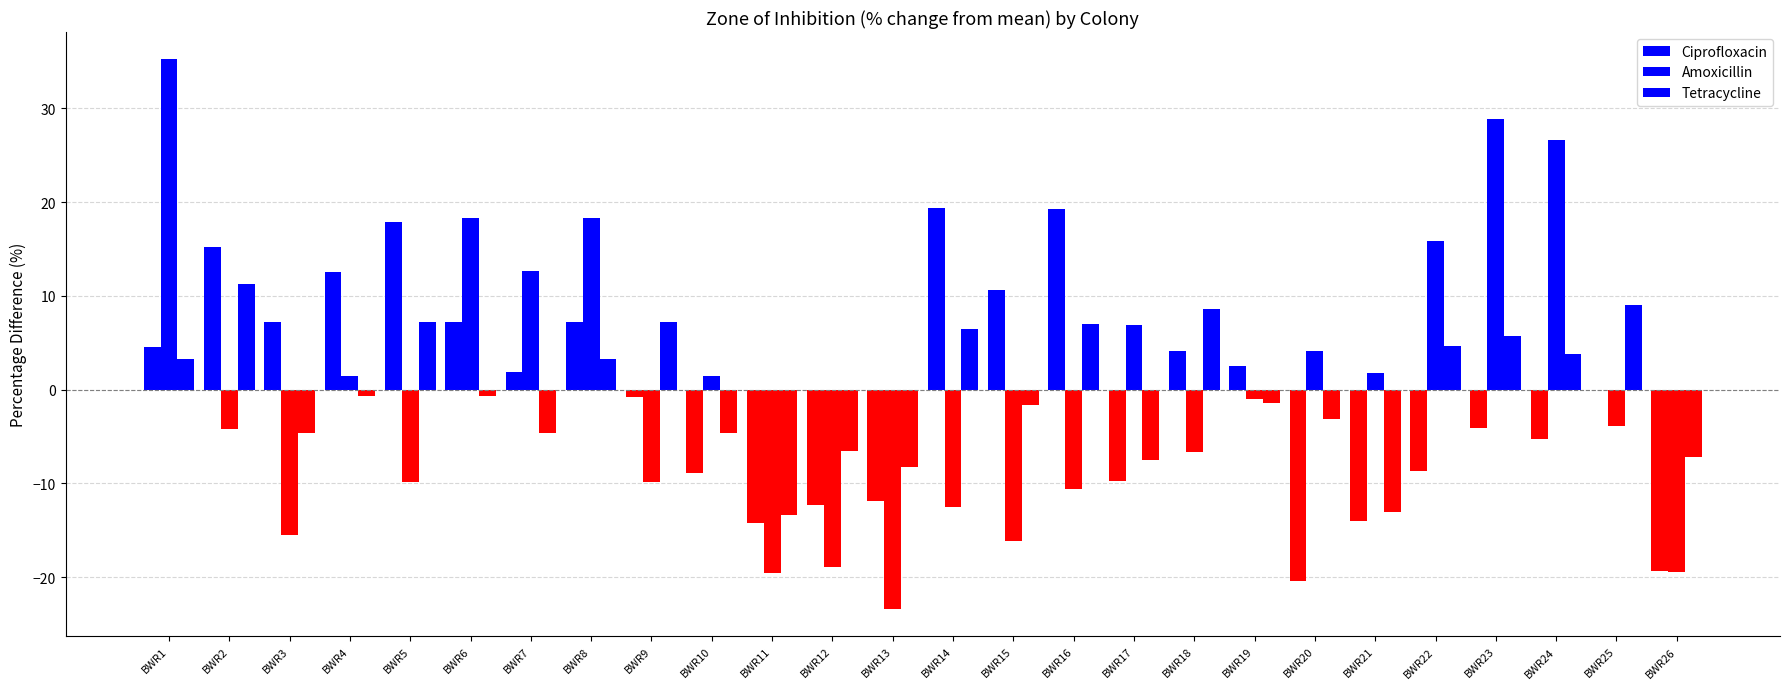

What is the difference between the maximum and minimum values in the Tetracycline series?

24.6